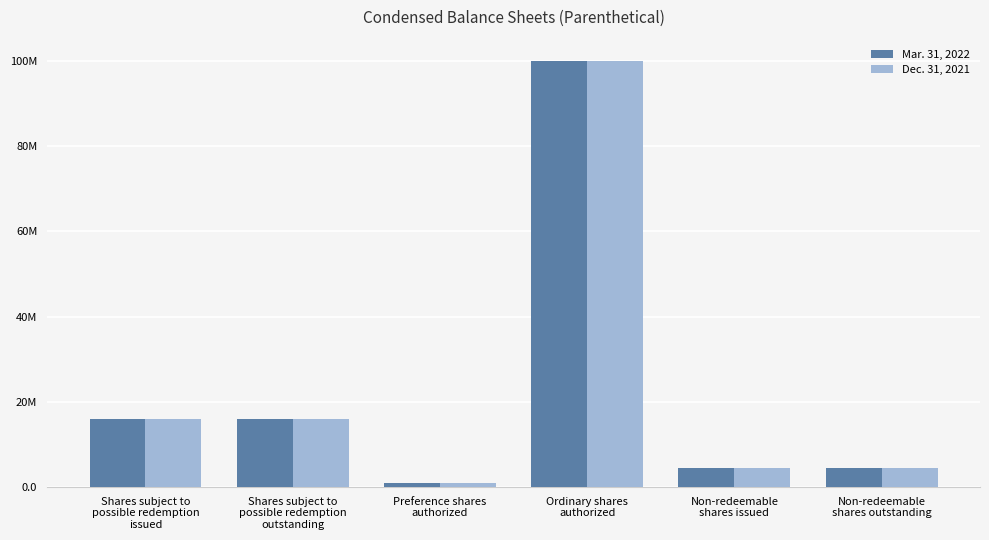

Does the chart contain any negative values?

No